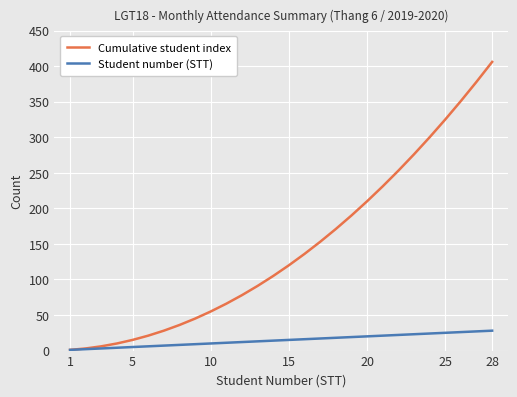

What is the sum of all Cumulative student index values?

4060